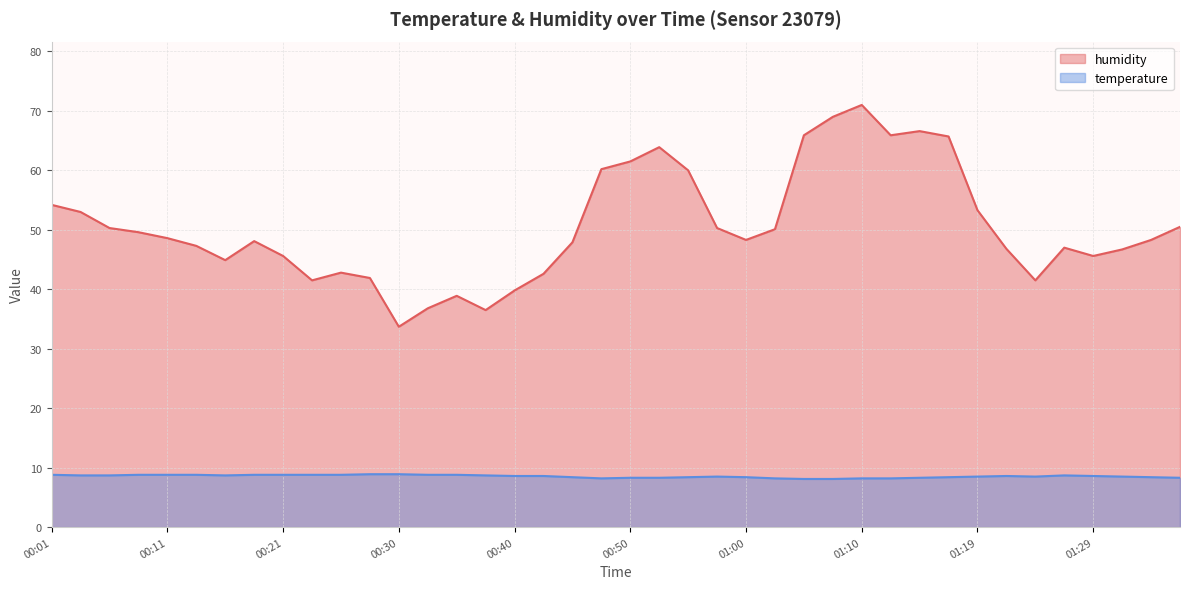

What are all the series names shown in the legend?

humidity, temperature